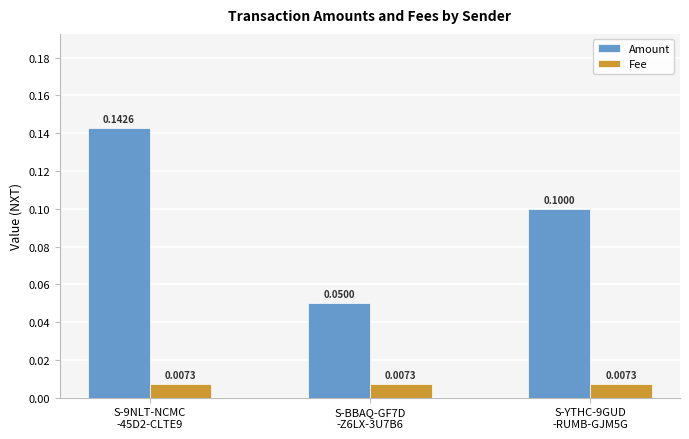

True or false: Amount has a value of 0.2 at S-9NLT-NCMC
-45D2-CLTE9.

False